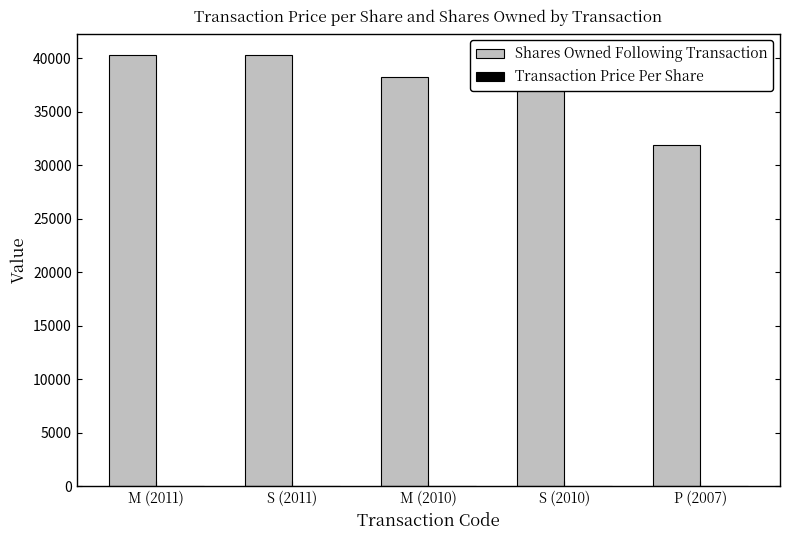

Between M (2011) and P (2007), which series saw the biggest shift?

Shares Owned Following Transaction